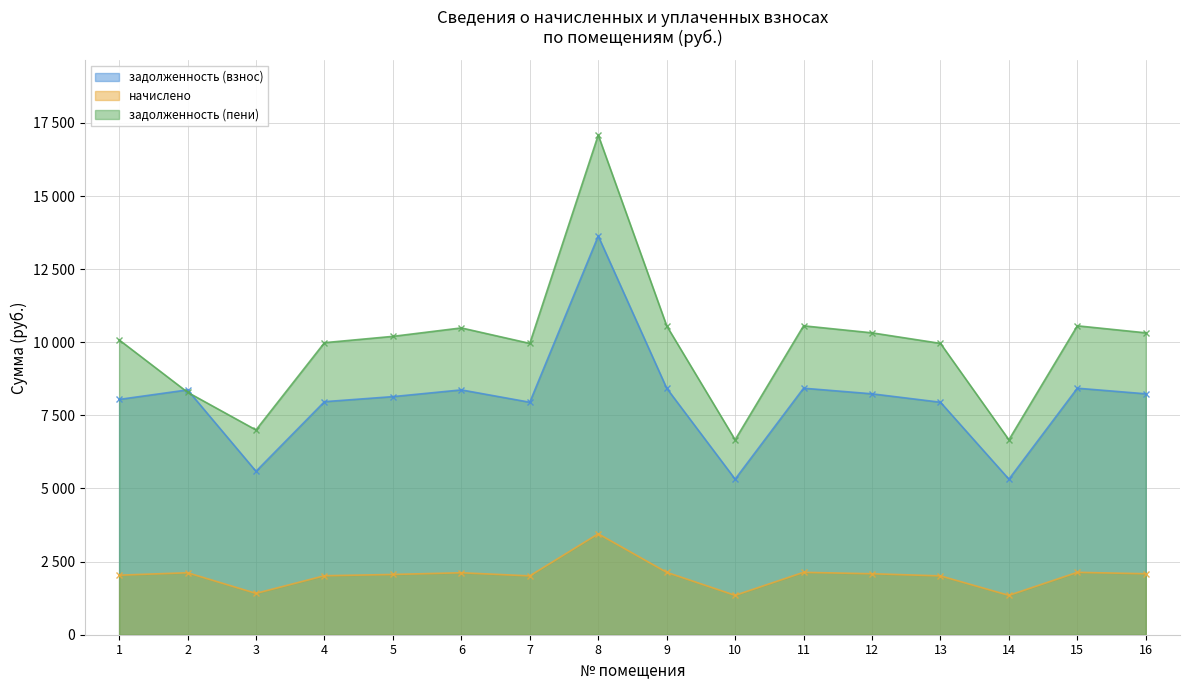

Reading right to left, extract all data points from this chart.

задолженность (взнос): 8236.8	8428.8	5318.4	7948.8	8236.8	8428.8	5318.4	8428.8	13632.0	7948.8	8371.2	8140.8	7968.0	5587.2	8371.2	8044.8
начислено: 2084.9	2133.5	1346.2	2012.0	2084.9	2133.5	1346.2	2133.5	3450.6	2012.0	2119.0	2060.6	2016.9	1414.3	2119.0	2036.3
задолженность (пени): 10321.7	10562.3	6664.6	9960.8	10321.7	10562.3	6664.6	10562.3	17082.6	9960.8	10490.2	10201.4	9984.9	7001.5	8290.2	10081.1